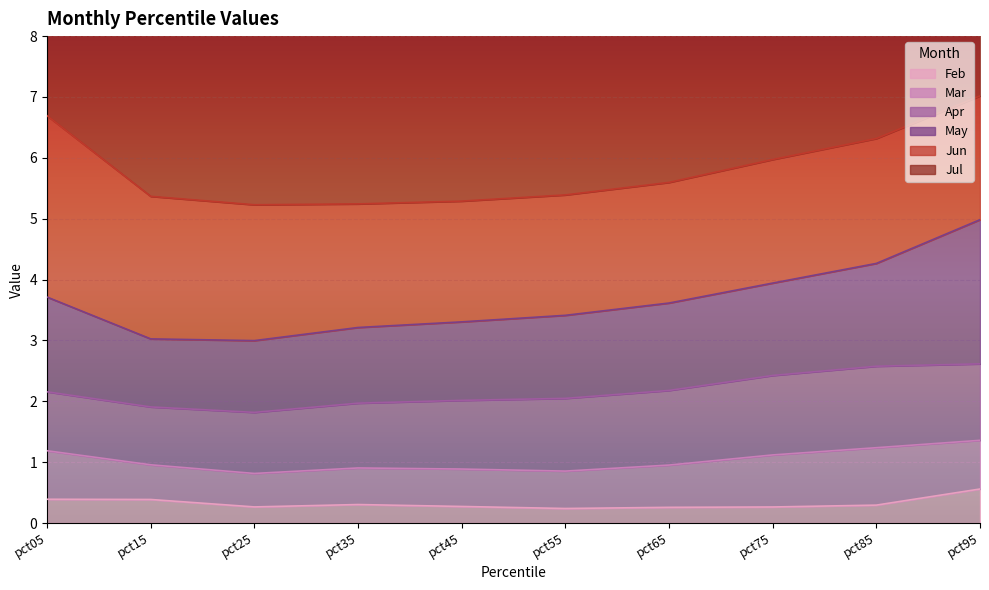

How many lines are shown in the chart?

6